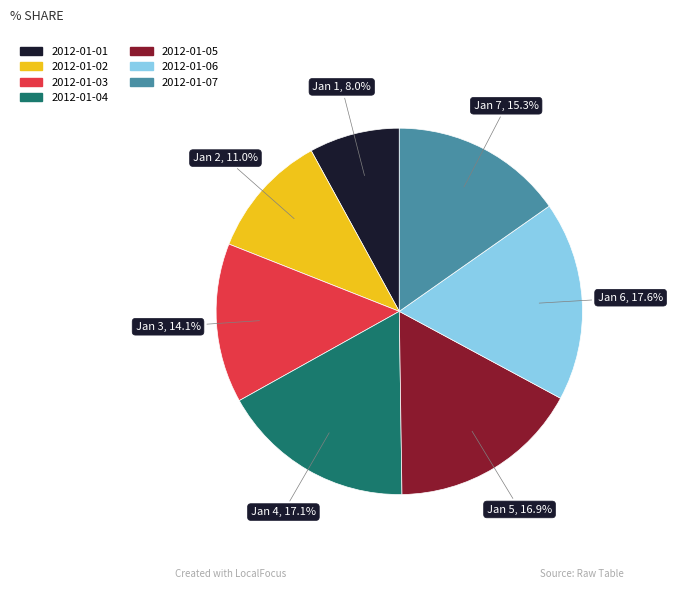

Does 2012-01-07 account for over 50% of the chart?

No